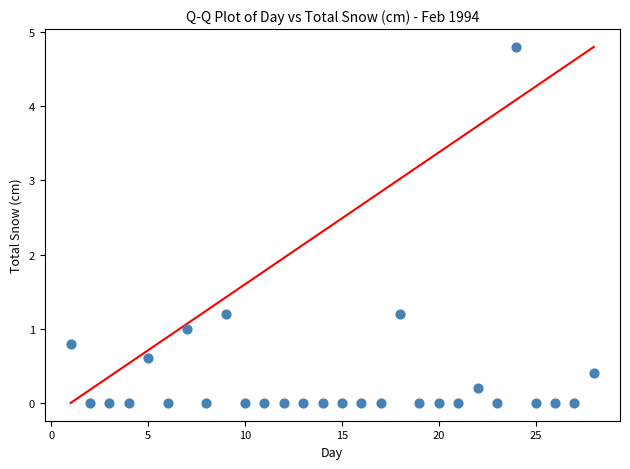

What is the range of Y values (max minus min)?

4.8